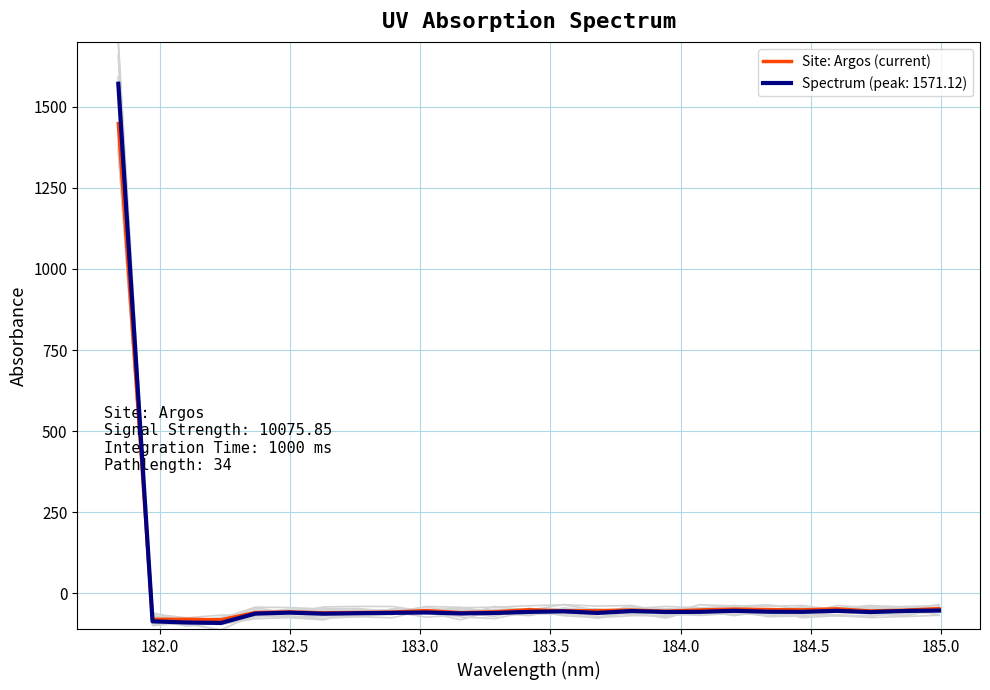

How many interior local peaks (higher than both neighbors) does the data have?

7